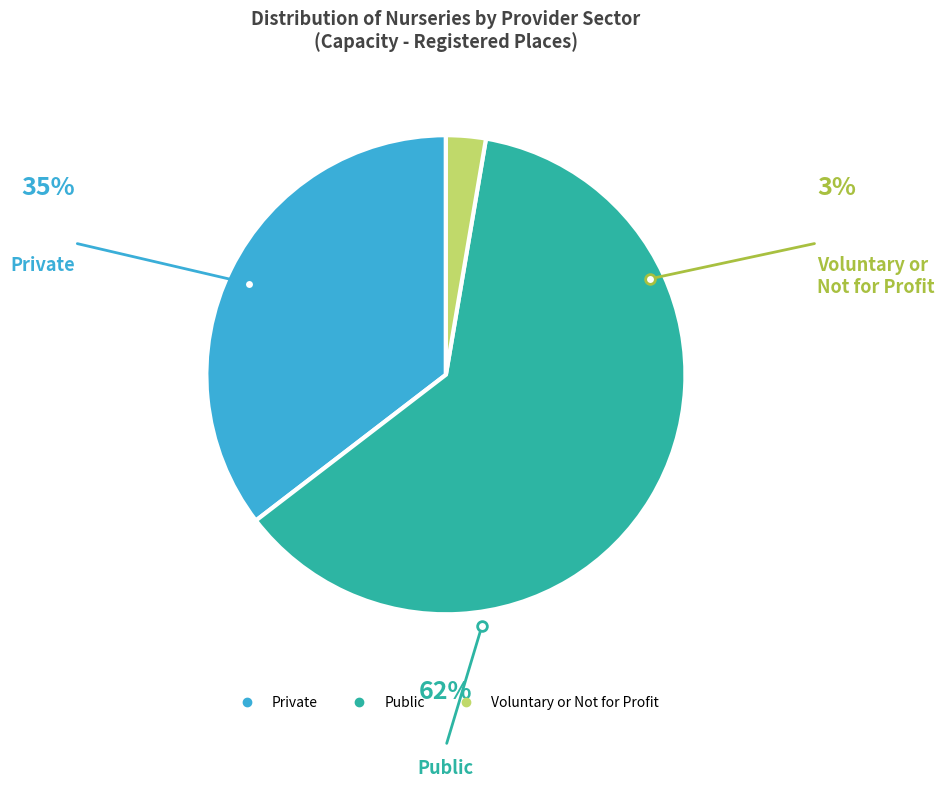

Count the number of slices in the pie.

3